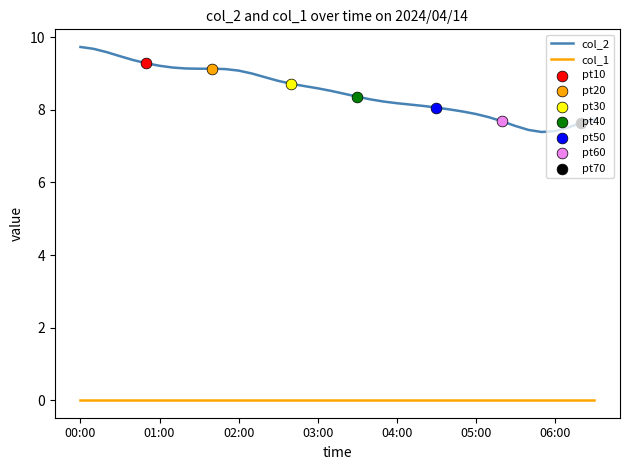

Which series has the largest total across all categories?

col_2